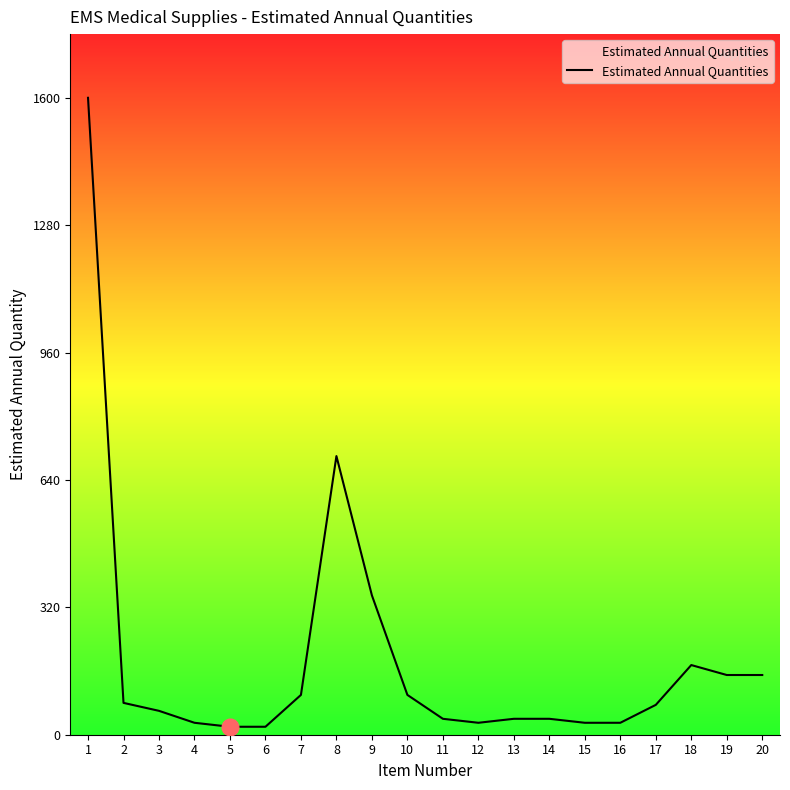

How many categories are shown in the chart?

20